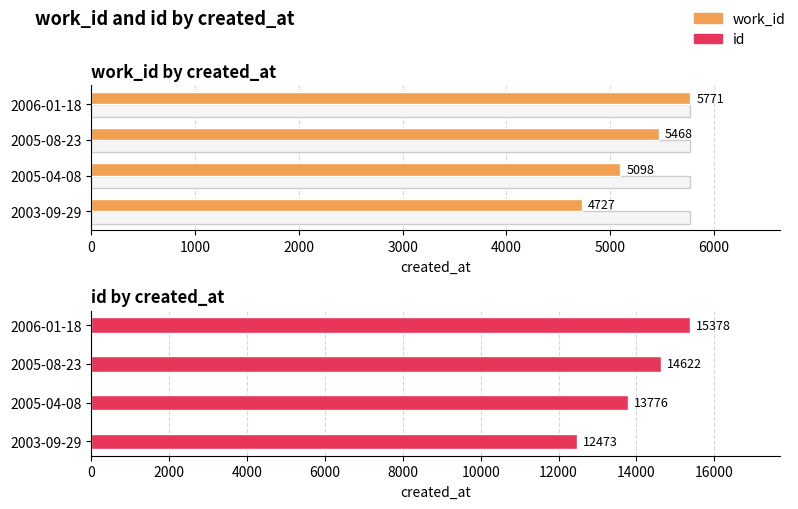

Between 2005-04-08 and 2005-08-23, which series saw the biggest shift?

id